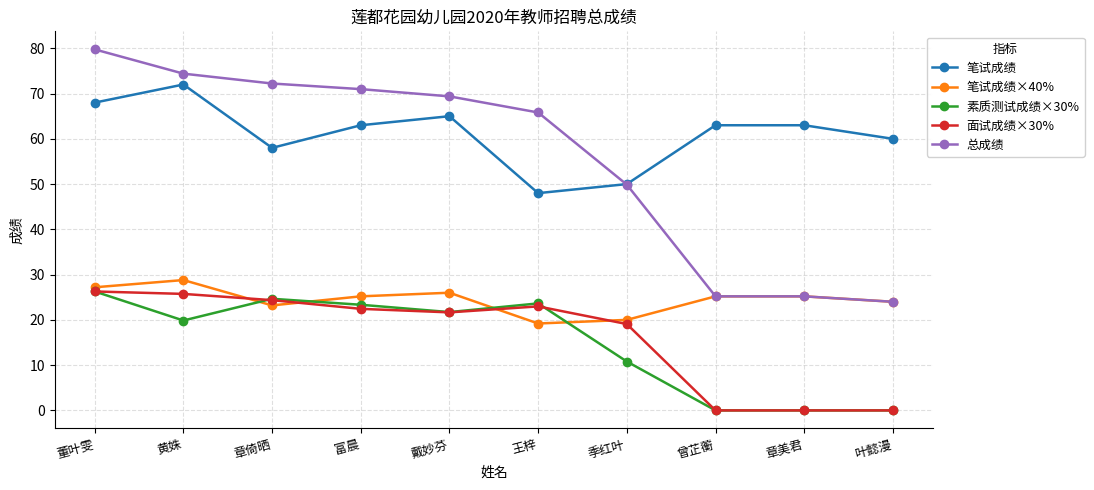

True or false: 总成绩 and 面试成绩×30% cross at least once.

False